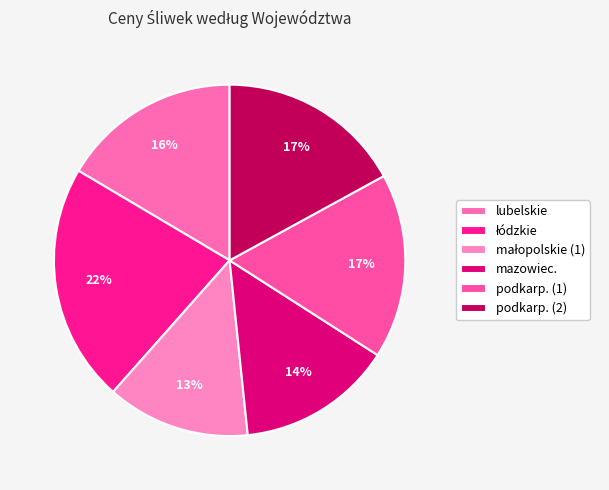

The mazowiec. slice represents 1% of the pie. True or false?

False